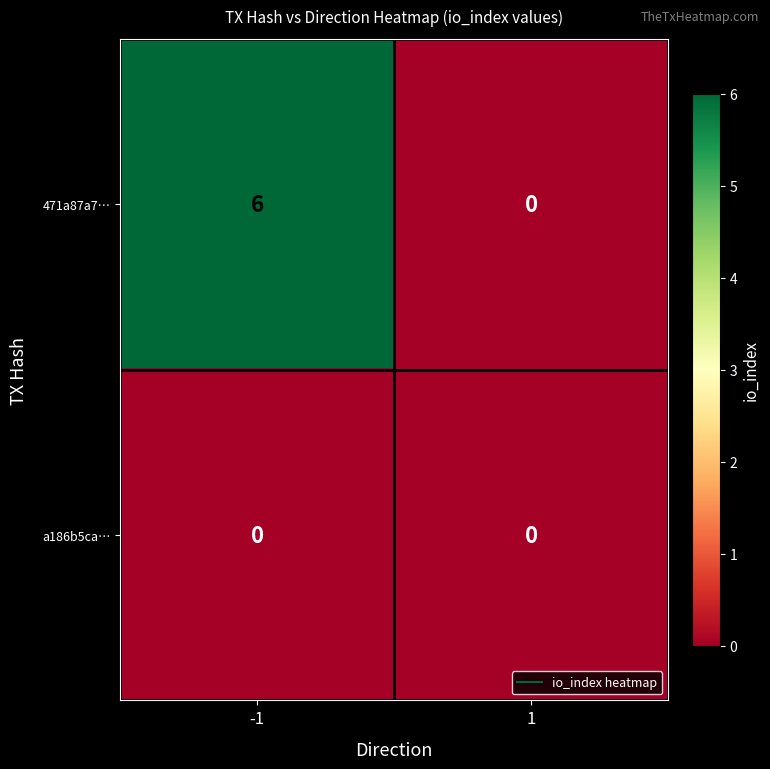

Reading left to right, what are all the values shown in this chart?

471a87a7…: -1=6	1=0
a186b5ca…: -1=0	1=0